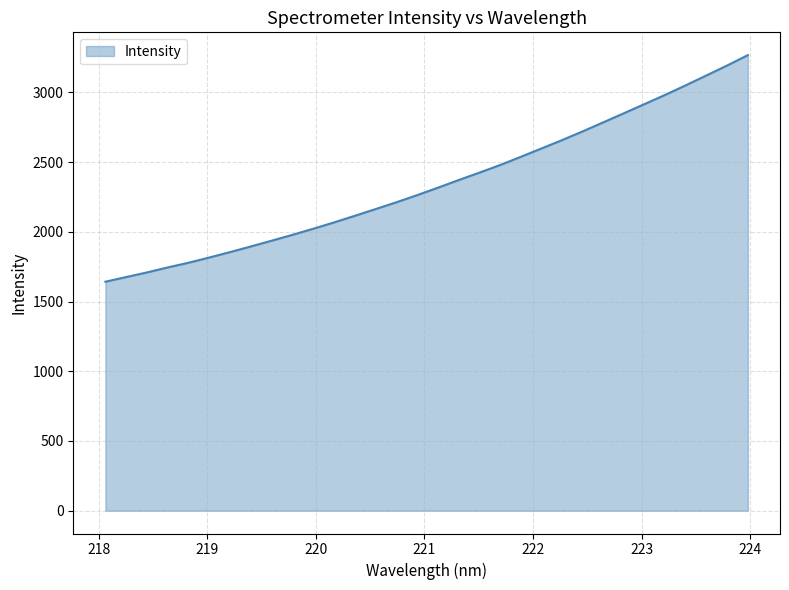

What is the difference between the maximum and minimum values?

1624.7